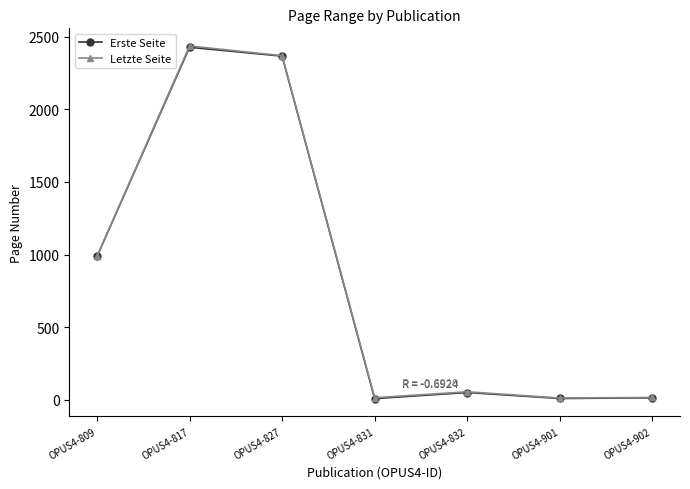

What are all the series names shown in the legend?

Erste Seite, Letzte Seite